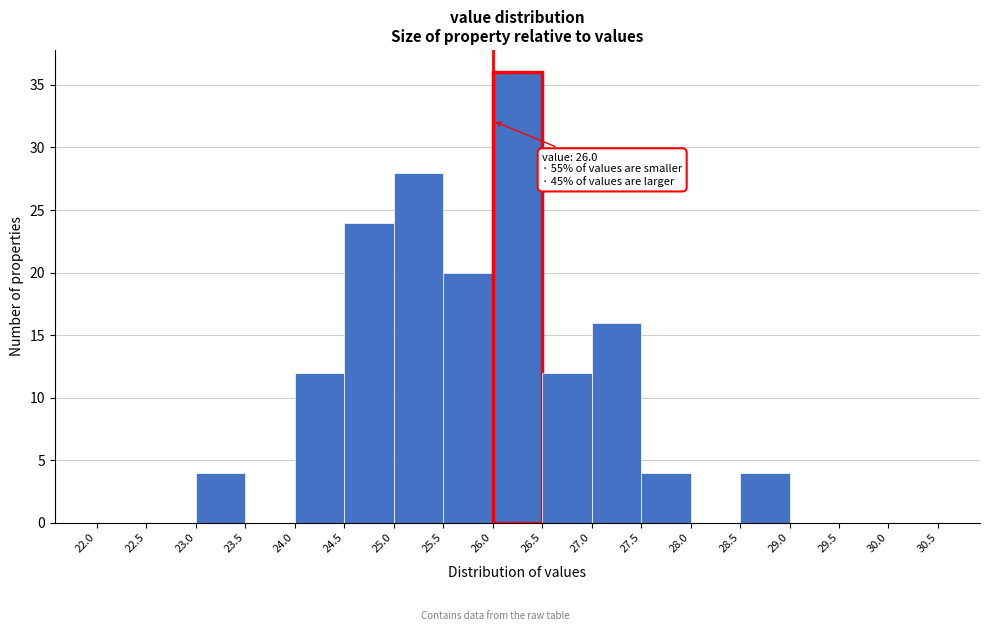

Over which range of the x-axis is the bar tallest?

26.0 to 26.5